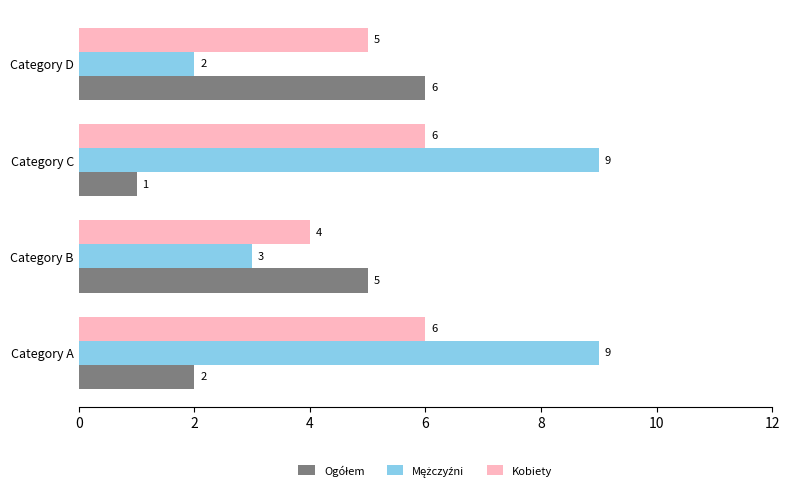

Count the Kobiety values in the range 5 to 6.

3